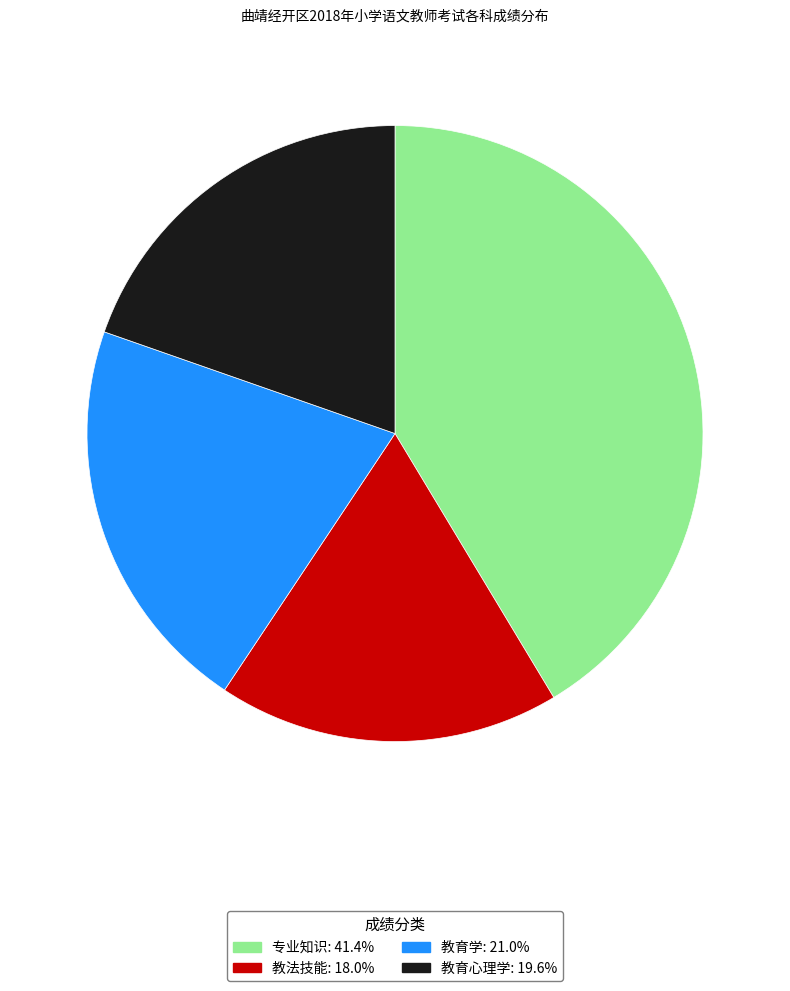

Which category has the biggest portion of the pie?

专业知识